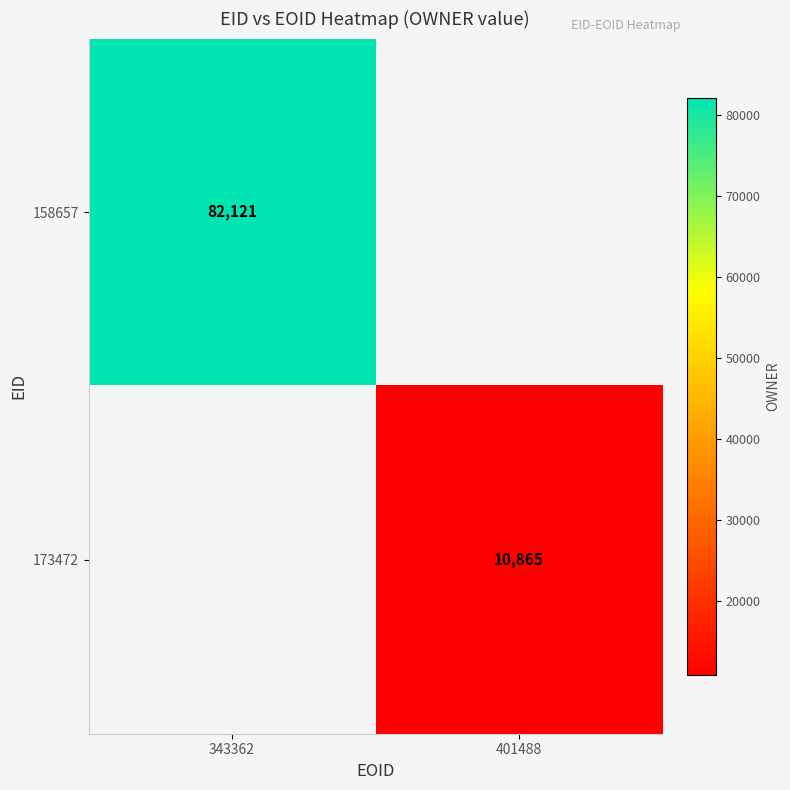

The 158657 series shows 123597 at 343362. True or false?

False